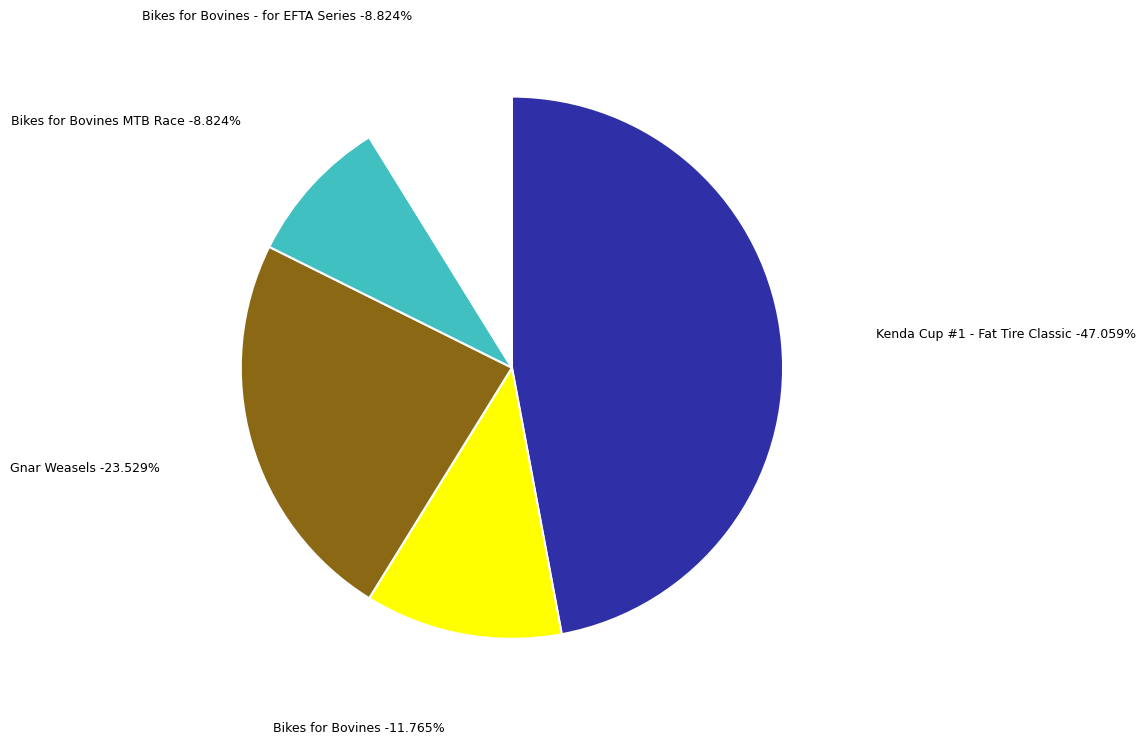

Which slice is the smallest?

Bikes for Bovines MTB Race